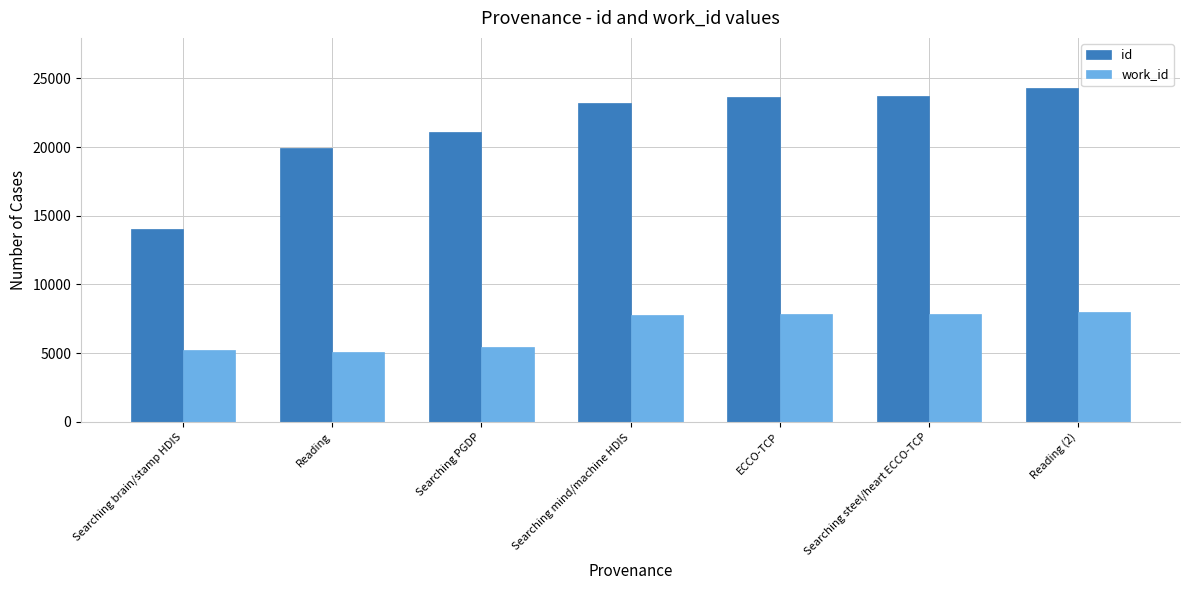

What position from the left is Reading?

2